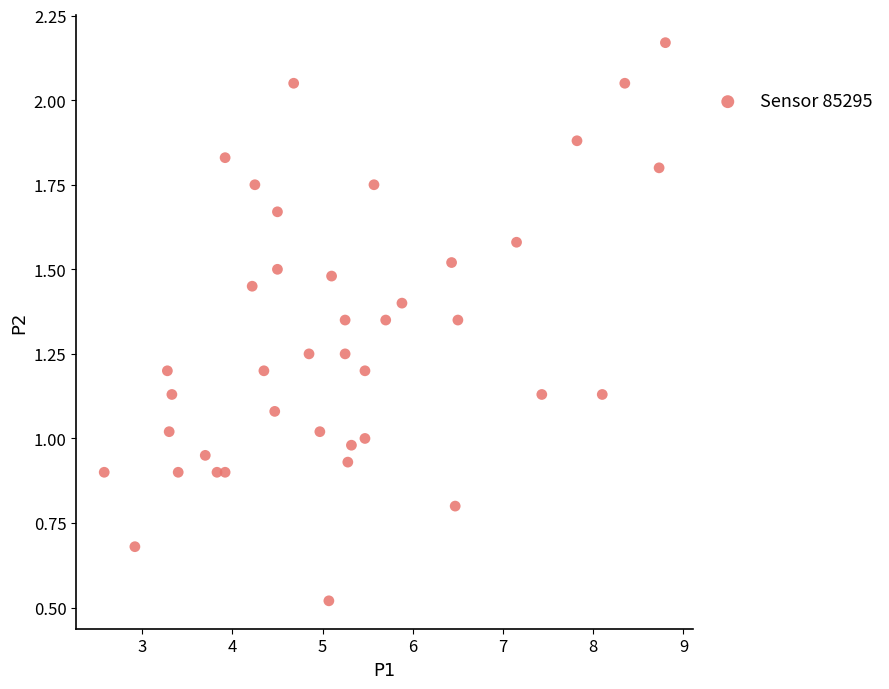

What is the range of X values (max minus min)?

6.2